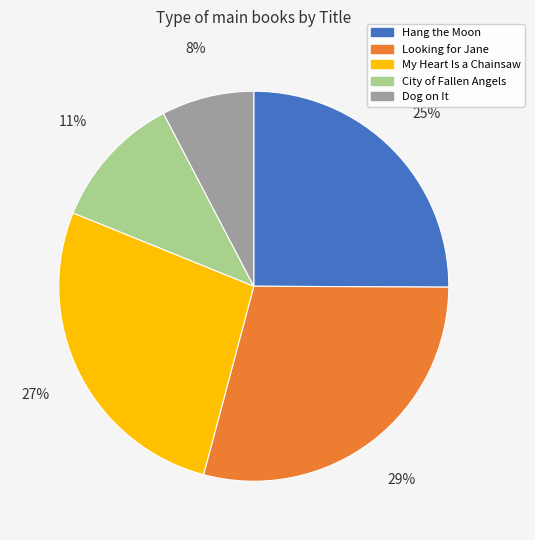

To the nearest percent, what portion does City of Fallen Angels represent?

11%